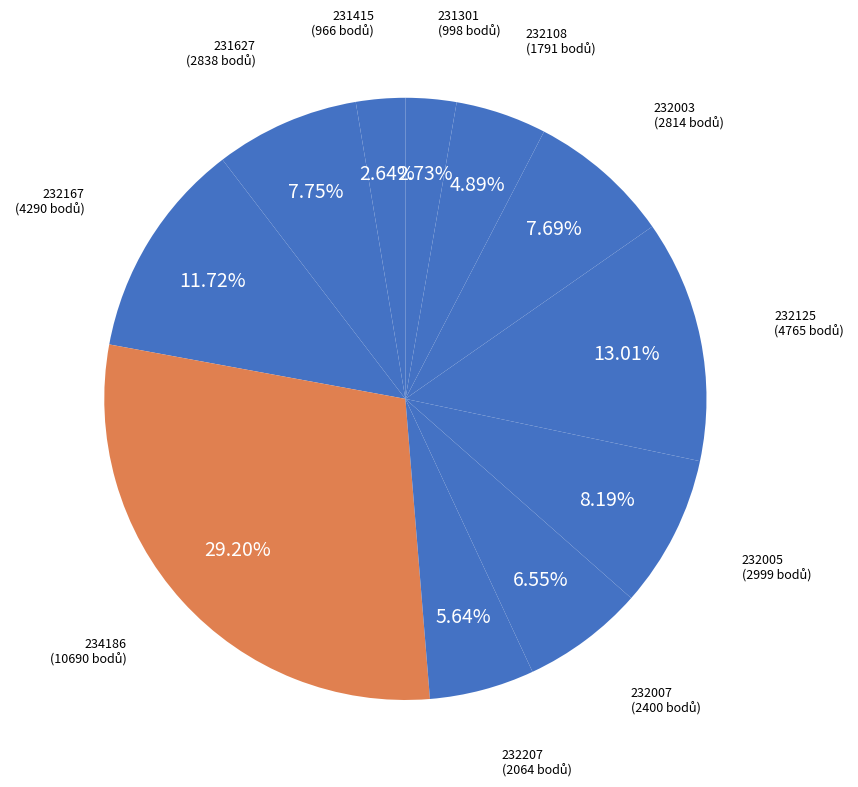

Approximately how many times larger is the value at 232207 compared to 232005?

0.7